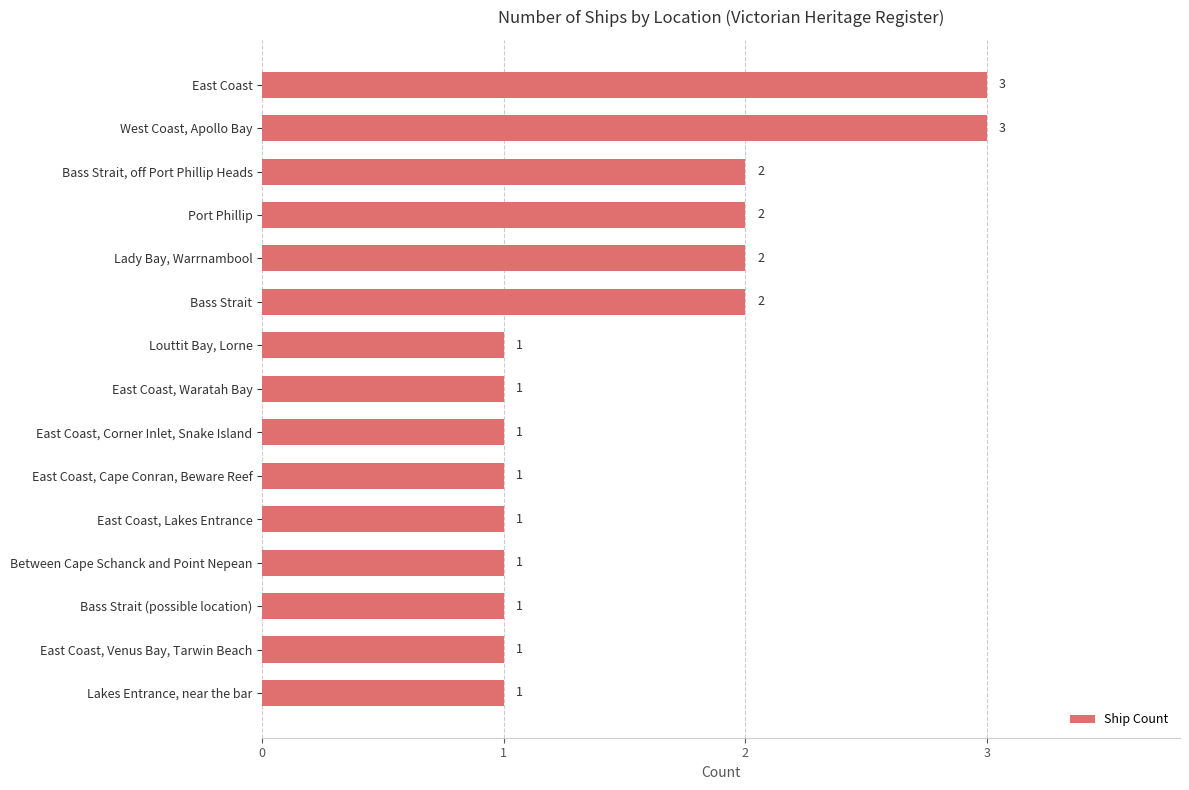

Count the number of data series in this chart.

1